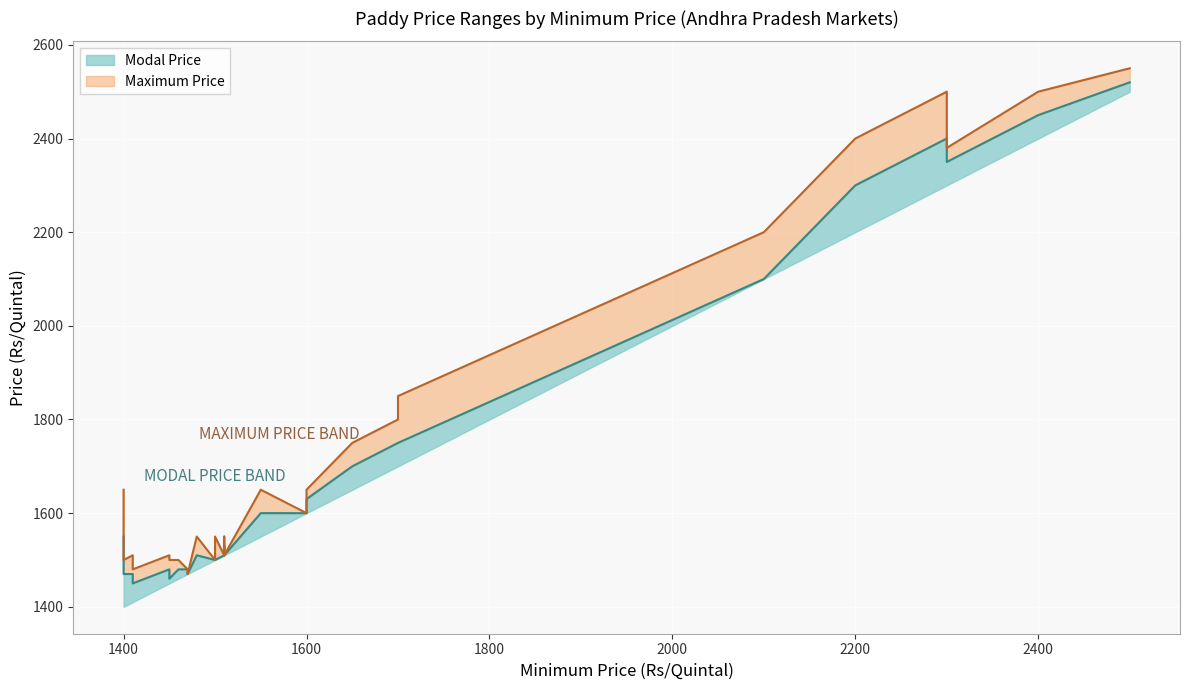

What are all the series names shown in the legend?

Modal Price, Maximum Price